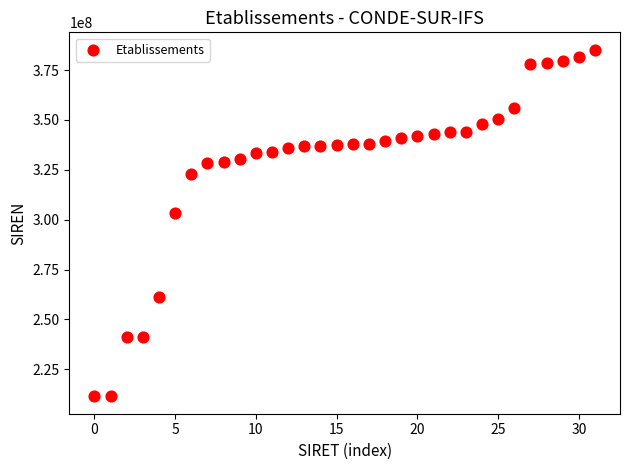

What is the range of Y values (max minus min)?

173794081